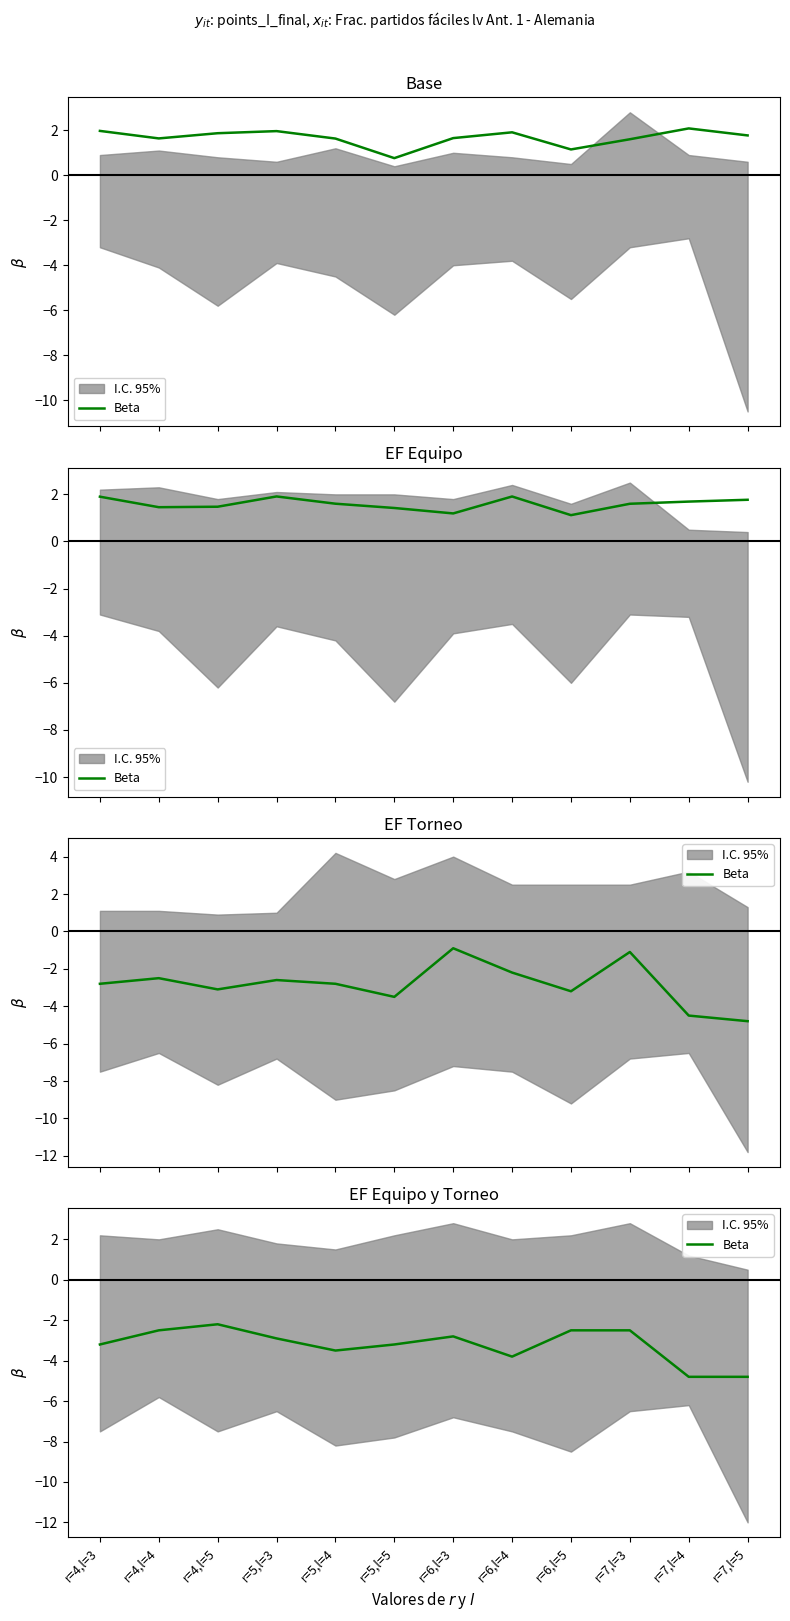

True or false: there are more than 2 points higher than both neighbors.

False